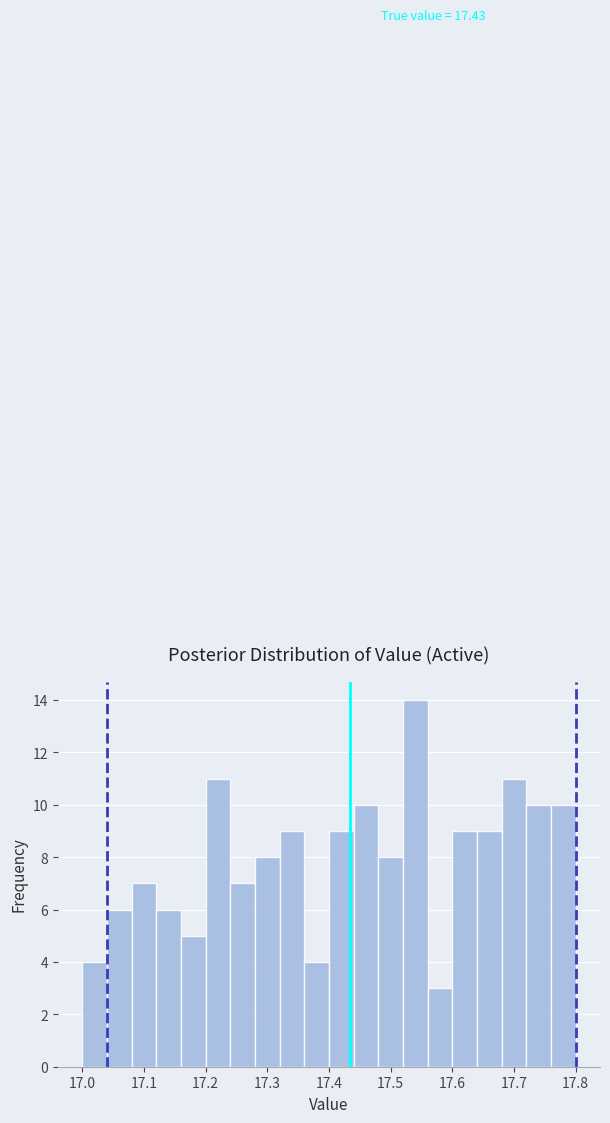

Which range on the x-axis has the tallest bar?

17.52 to 17.56